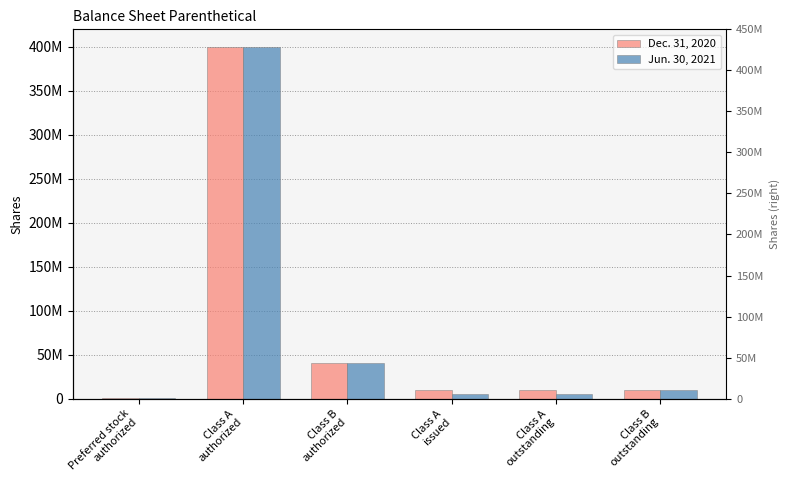

What is the sum of the Dec. 31, 2020 values at Class A
issued and Class B
outstanding?

20125000